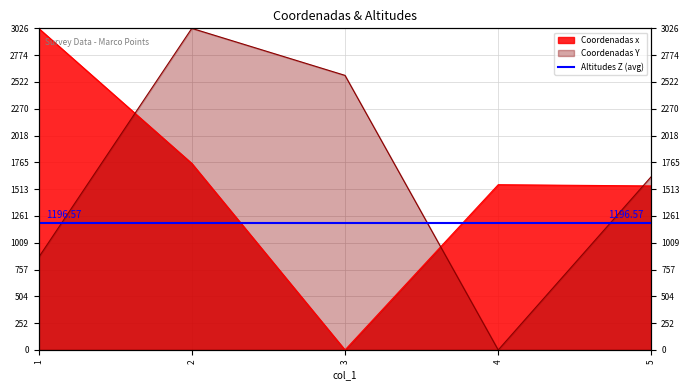

Where is Coordenadas x nearest to the value 1513?

5